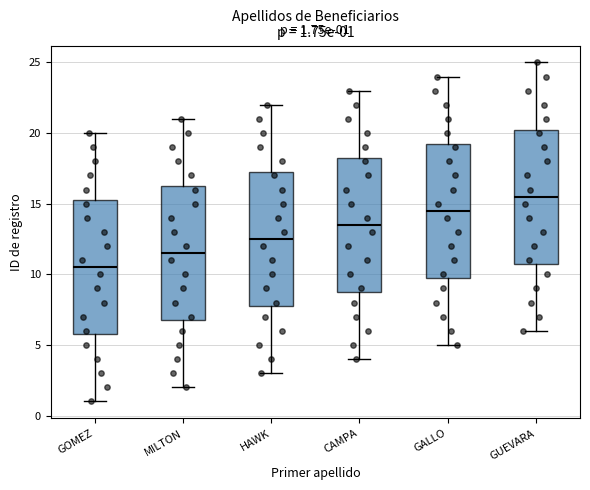

Which box has the highest median line?

GUEVARA